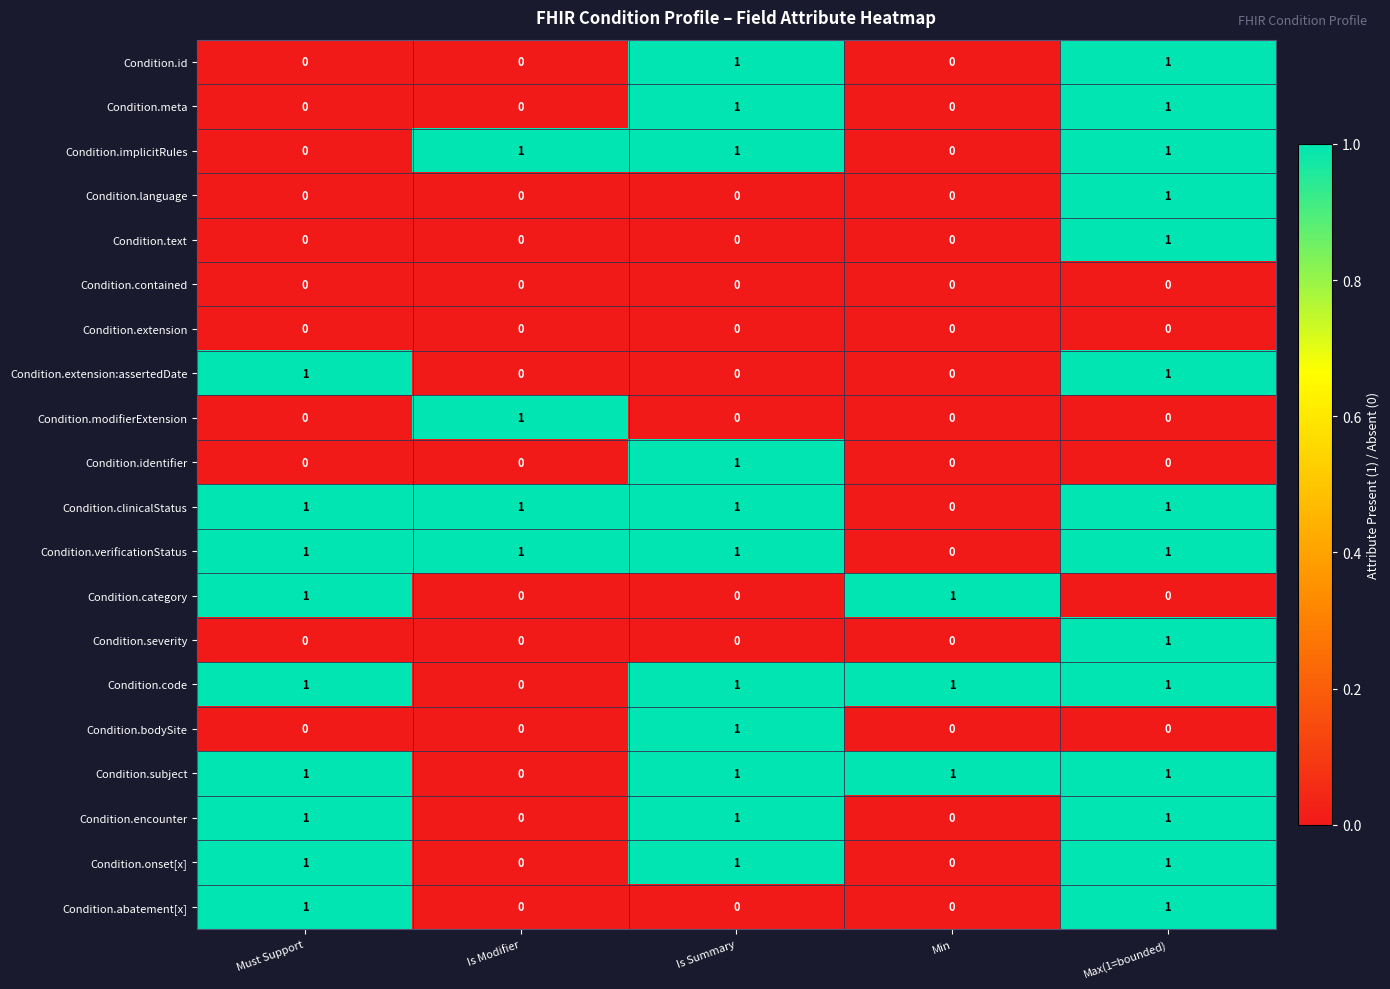

What is the spread (max minus min) of values at Max(1=bounded)?

1